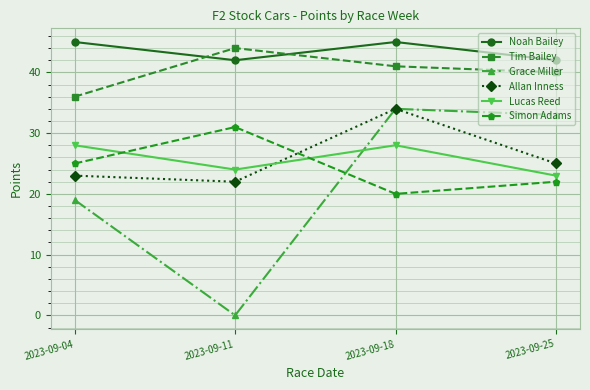

What are all the series names shown in the legend?

Noah Bailey, Tim Bailey, Grace Miller, Allan Inness, Lucas Reed, Simon Adams